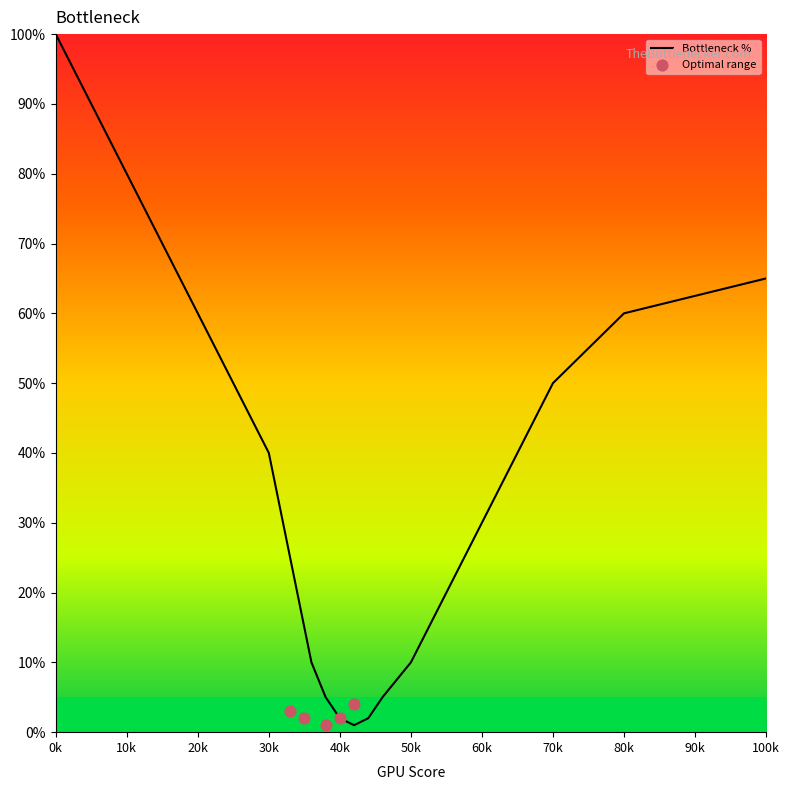

What is the maximum value for Bottleneck %?

100